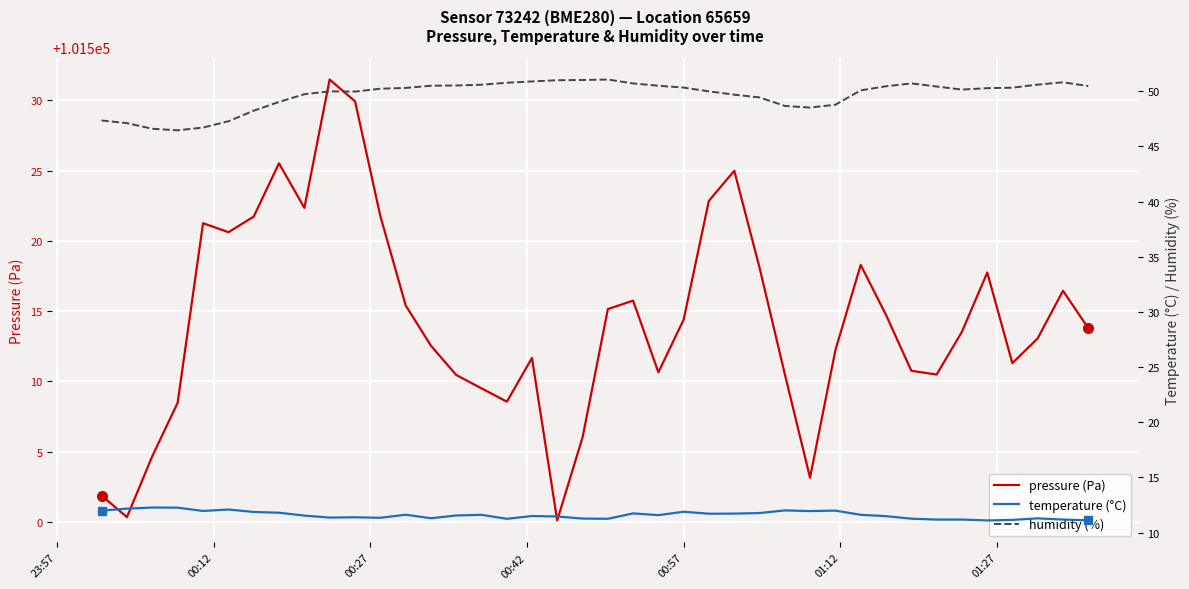

Does the chart display data point markers on the line(s)?

No